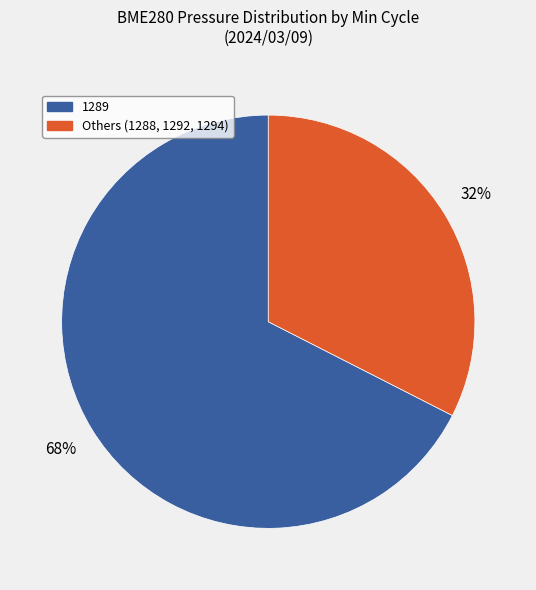

Is there any slice that represents more than half of the pie?

Yes